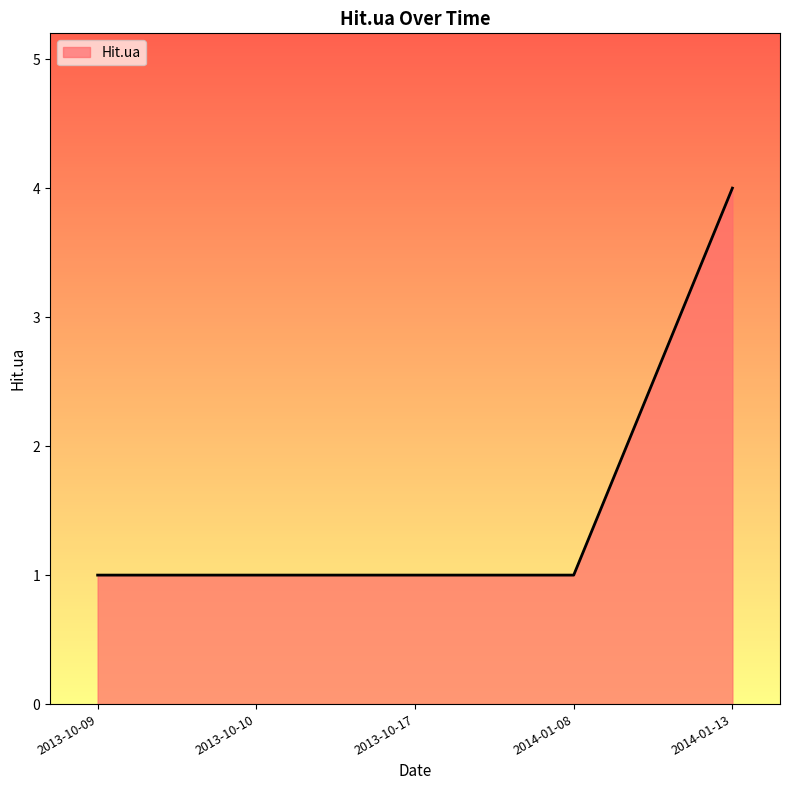

Is it true that the value at 2013-10-17 is 1?

True